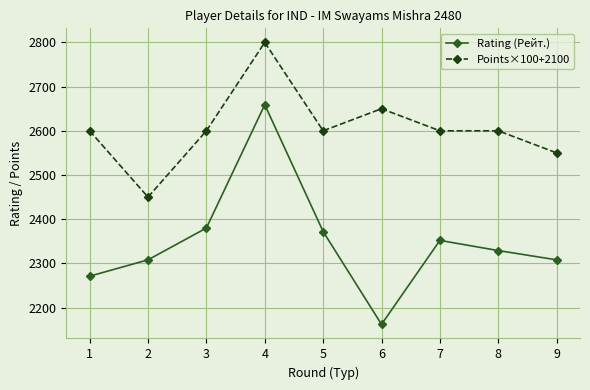

What is the average value of the Points×100+2100 series?

2606